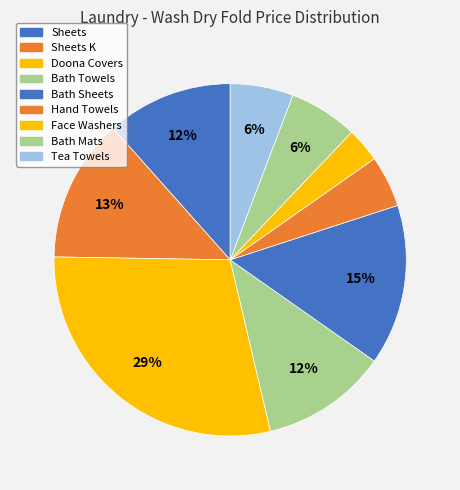

Rank the categories by value from lowest to highest.

Face Washers, Hand Towels, Tea Towels, Bath Mats, Sheets, Bath Towels, Sheets K, Bath Sheets, Doona Covers